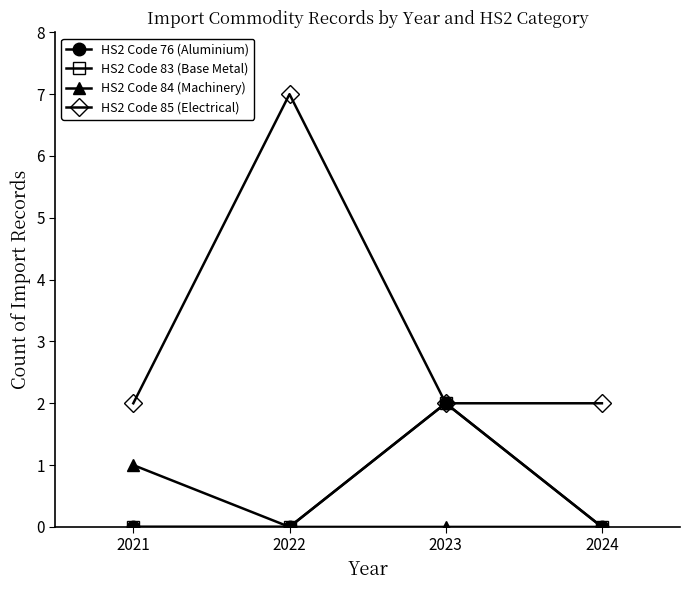

At how many categories does at least one series exceed 1?

4